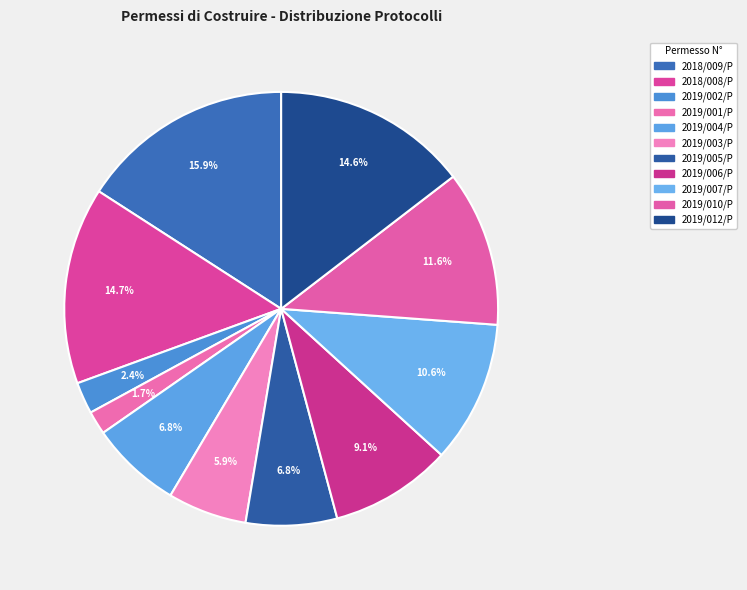

What is the change in value from 2018/009/P to 2019/005/P?

-8664